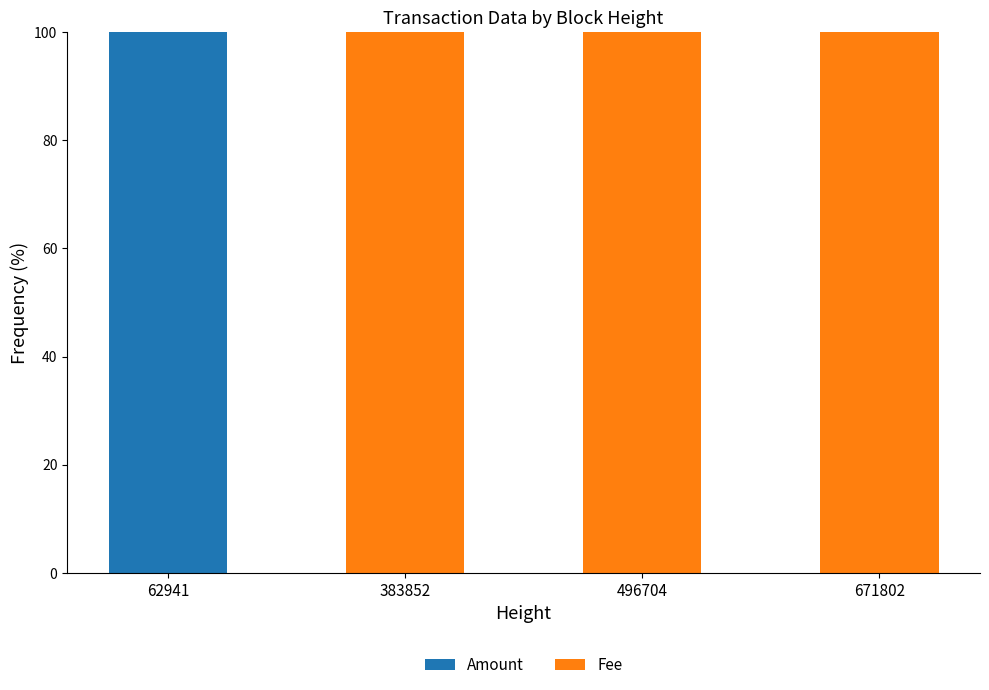

Which category has the highest value in the Amount series?

62941